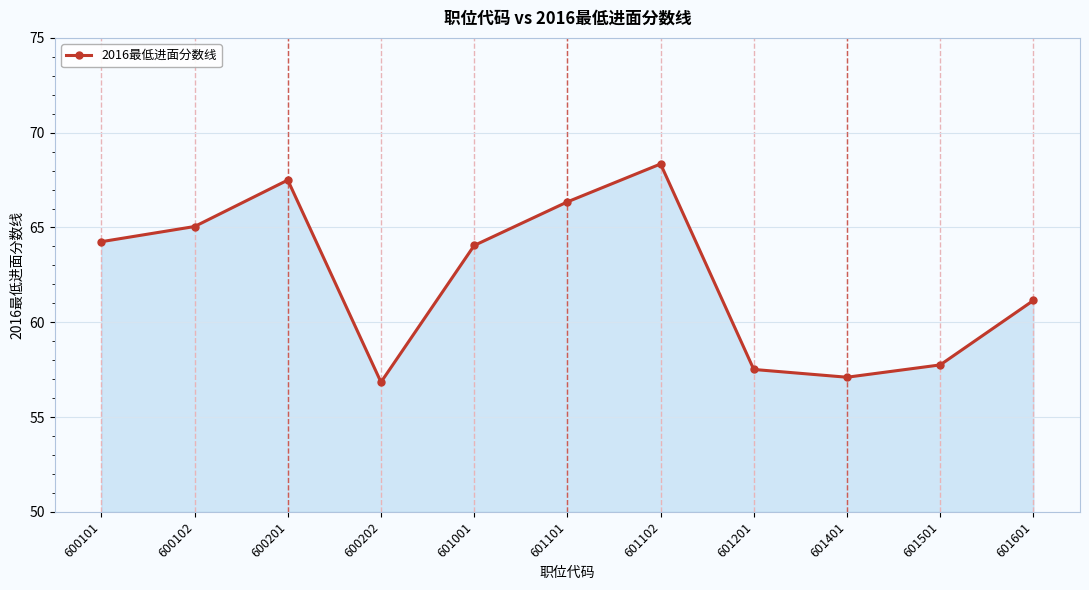

List the labels in order of value, largest first.

601102, 600201, 601101, 600102, 600101, 601001, 601601, 601501, 601201, 601401, 600202